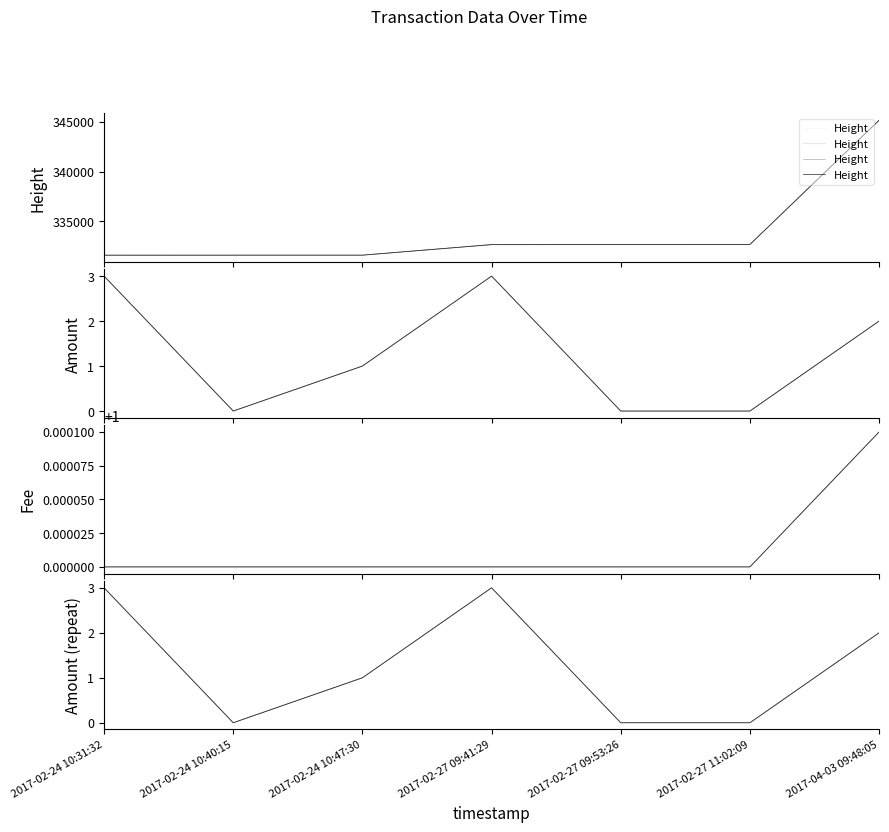

Is the value of Amount at 2017-04-03 09:48:05 greater than the value of Amount_norm at 2017-02-24 10:40:15?

Yes